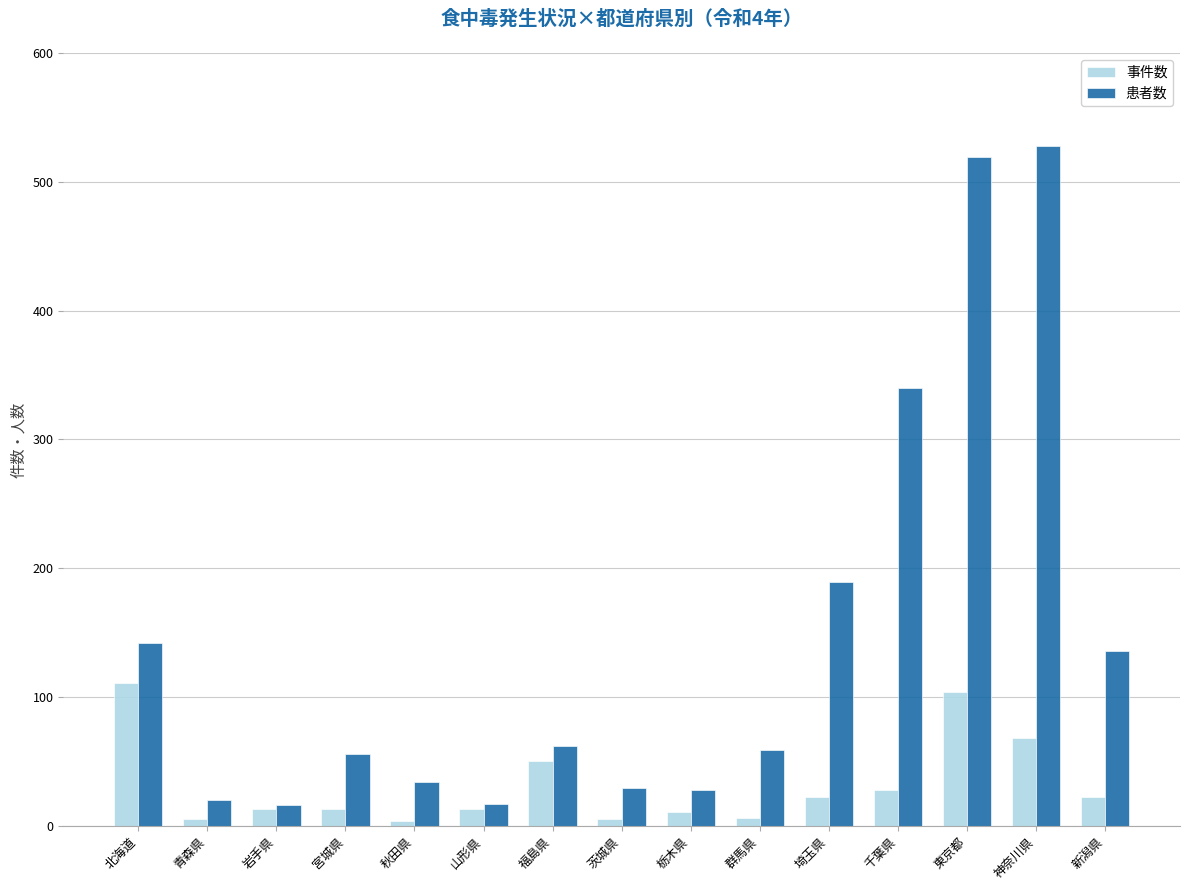

What is the label of the 8th bar from the left?

茨城県